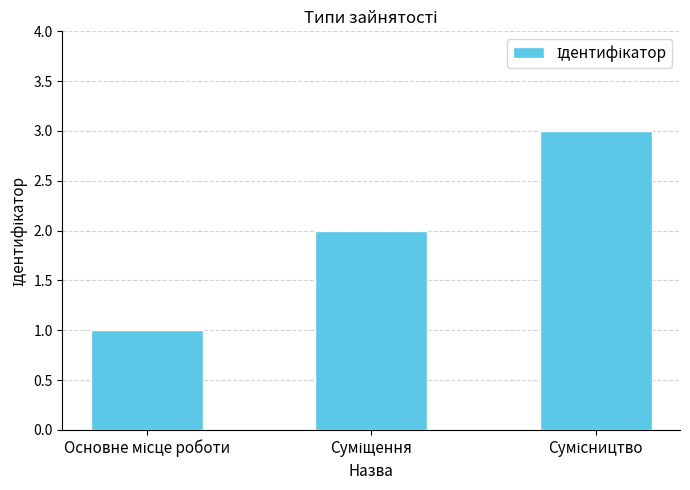

What is the greatest value displayed?

3